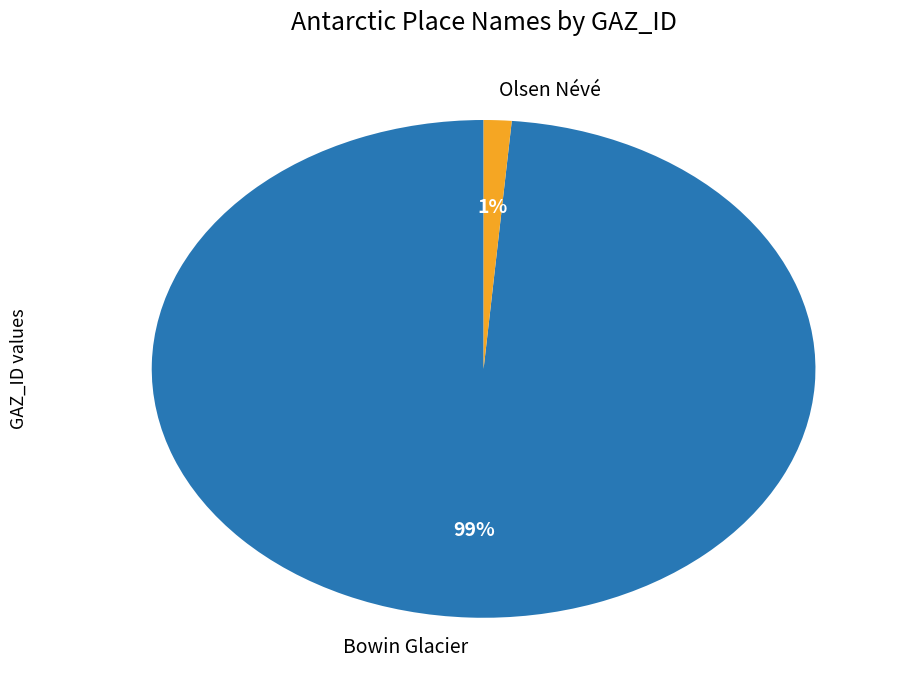

Does any single category account for the majority?

Yes